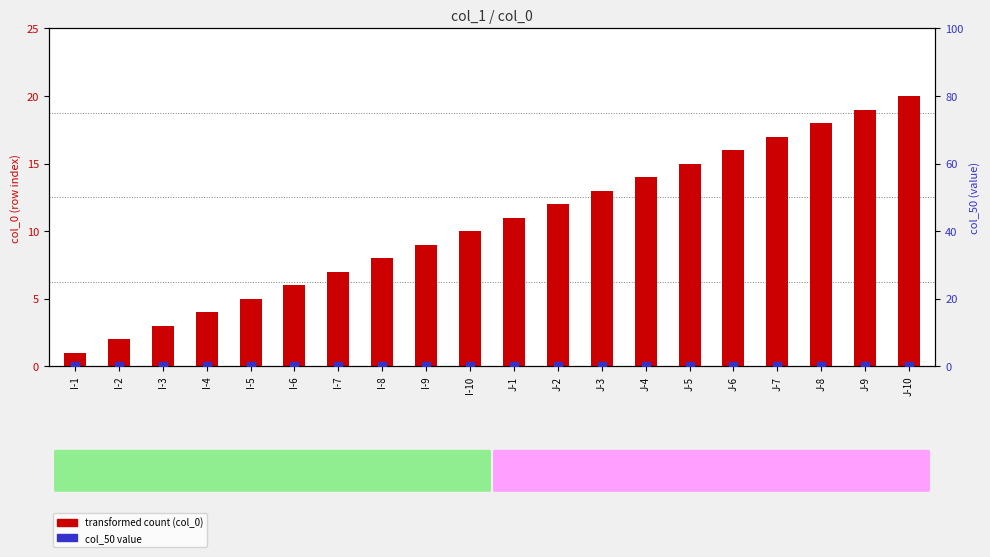

At which category is the sum across all series the highest?

J-10